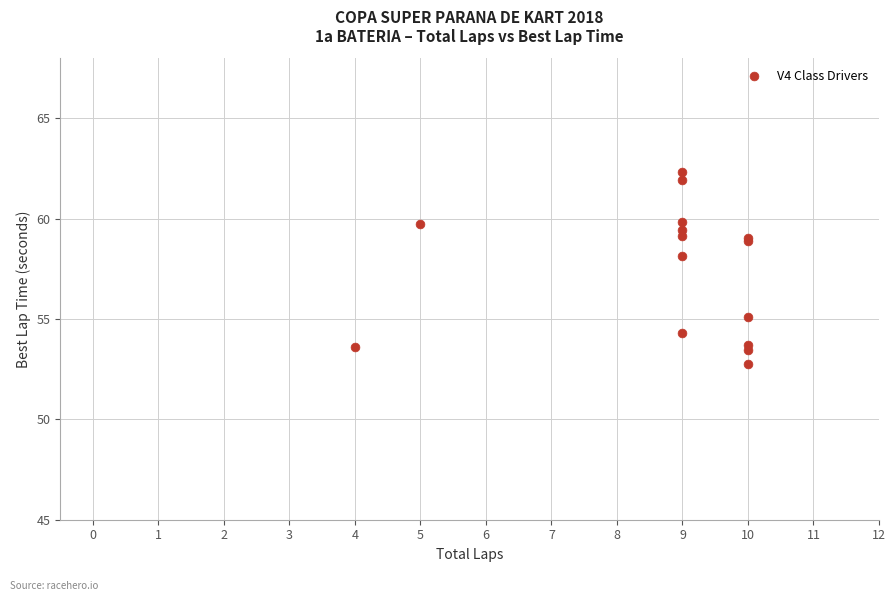

What Y value in the scatter plot is closest to 57?

58.2